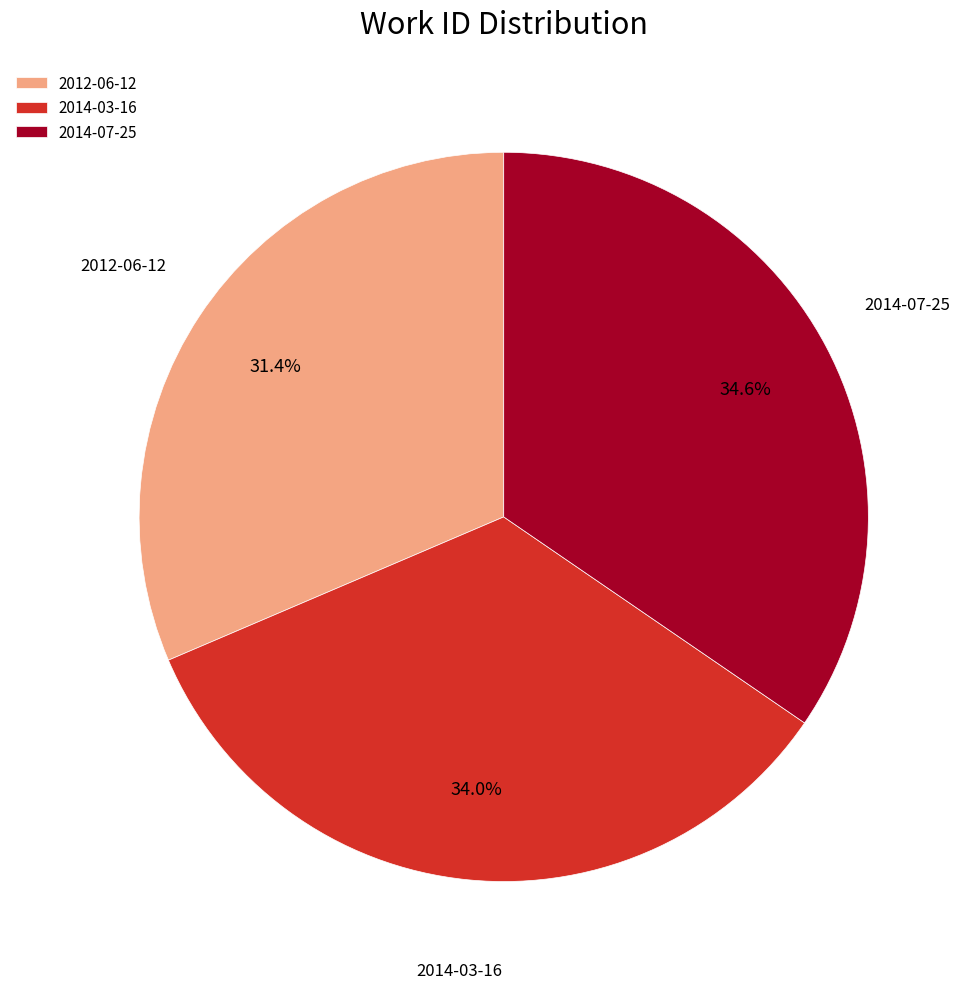

To the nearest percent, what is the difference between the largest and smallest slice percentages?

3%